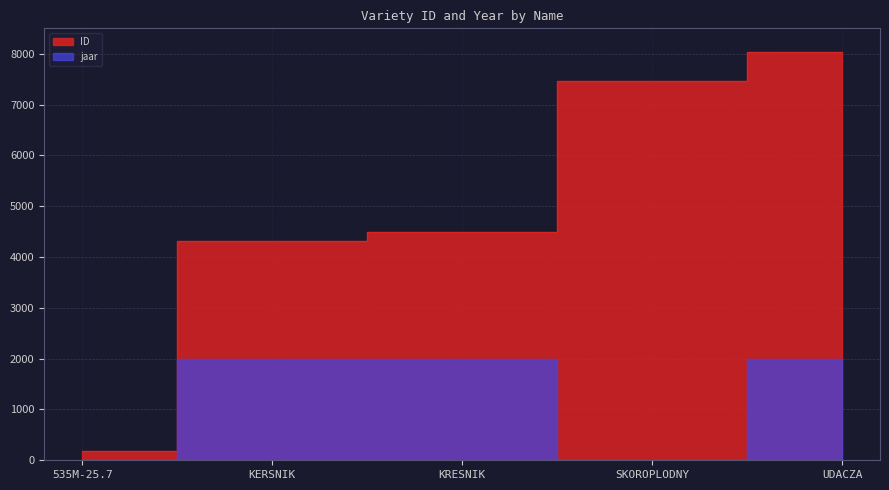

What are all the series names shown in the legend?

ID, jaar